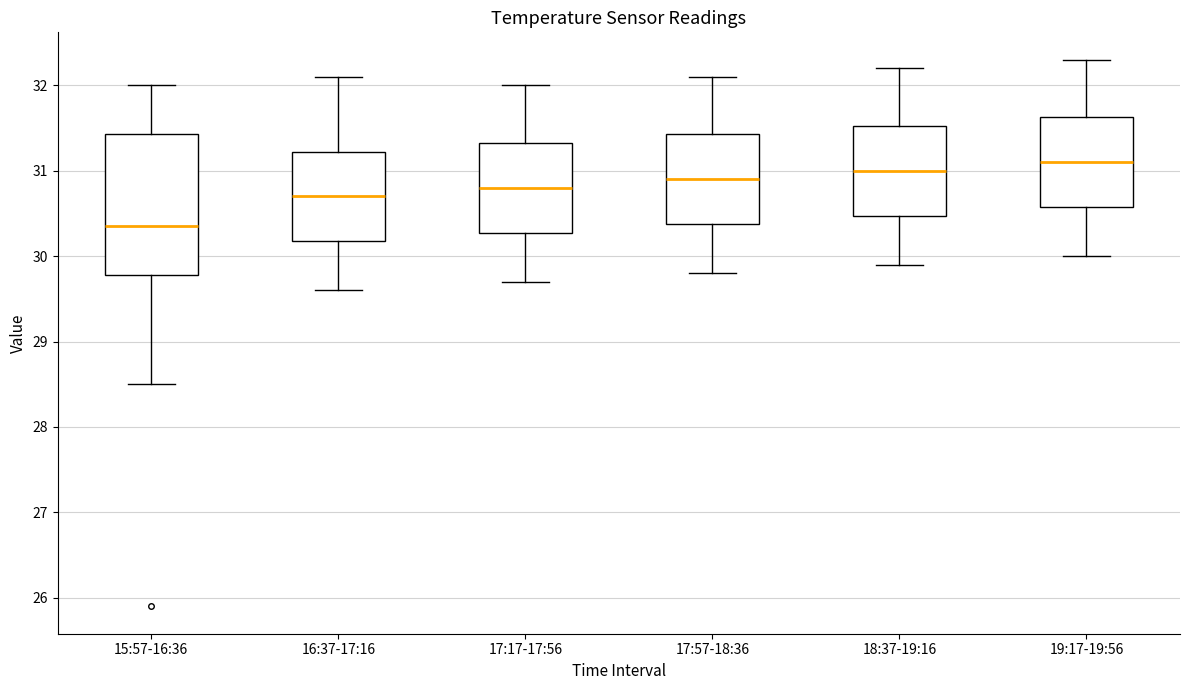

Where does the upper whisker of the box for 15:57-16:36 end on the y-axis? The values are not printed on the chart, so give them approximately, as read against the axis.

32.0